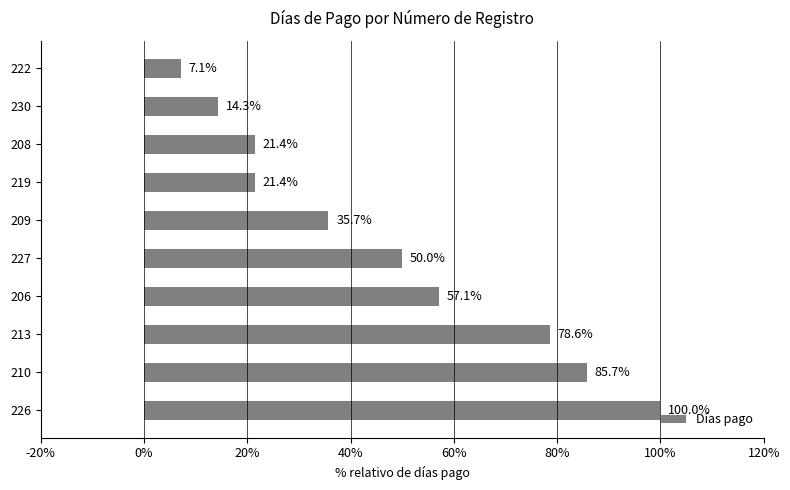

What is the smallest value displayed?

7.1